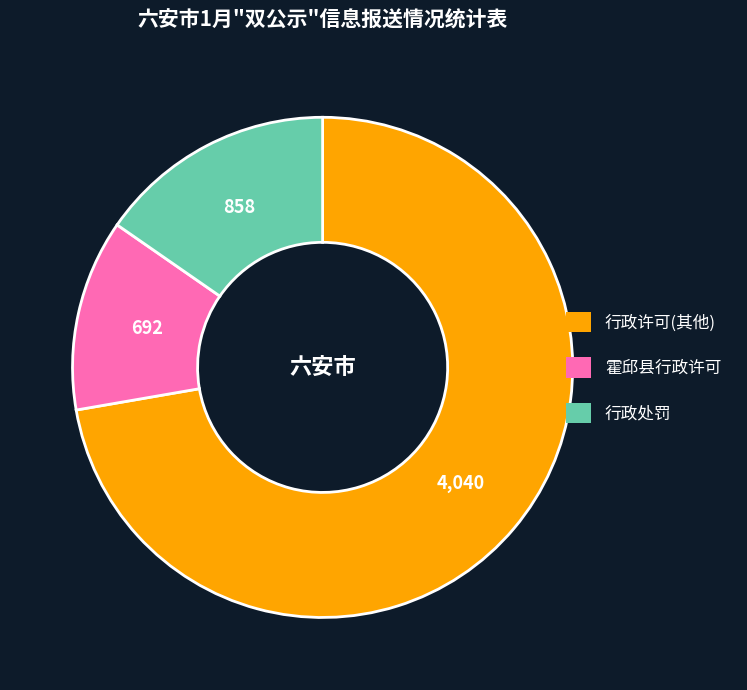

Does any single category account for the majority?

Yes